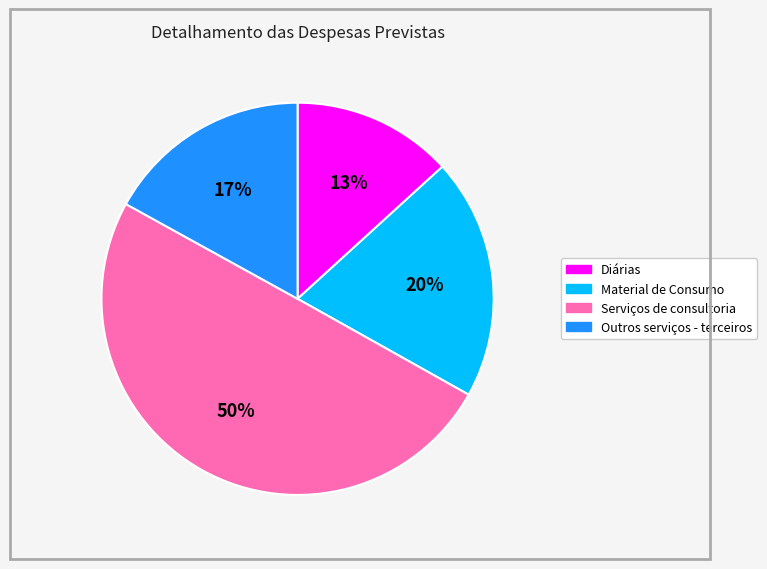

How many segments does this pie chart have?

4